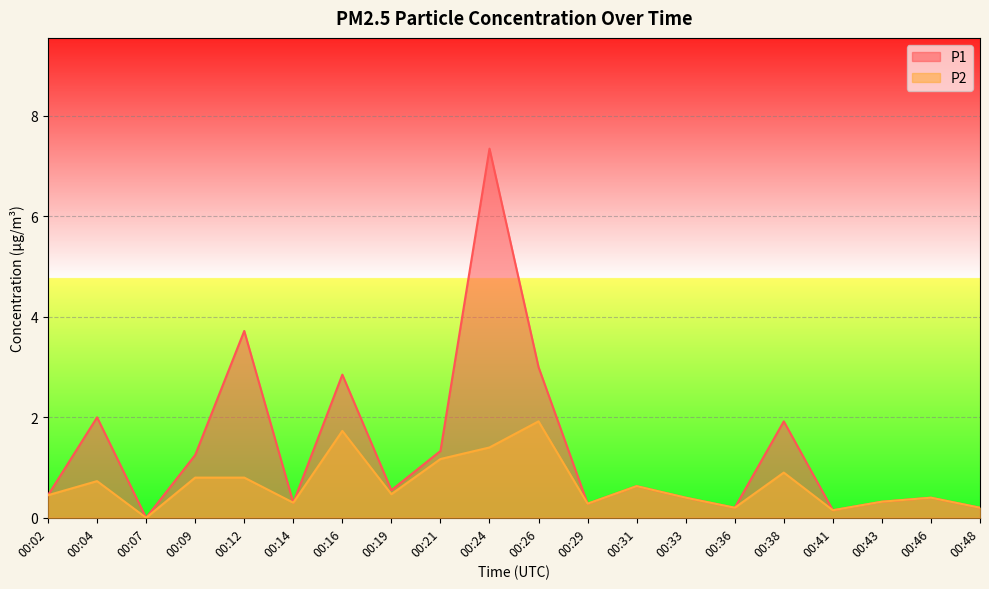

At 00:12, list the series in order from smallest to largest.

P2, P1